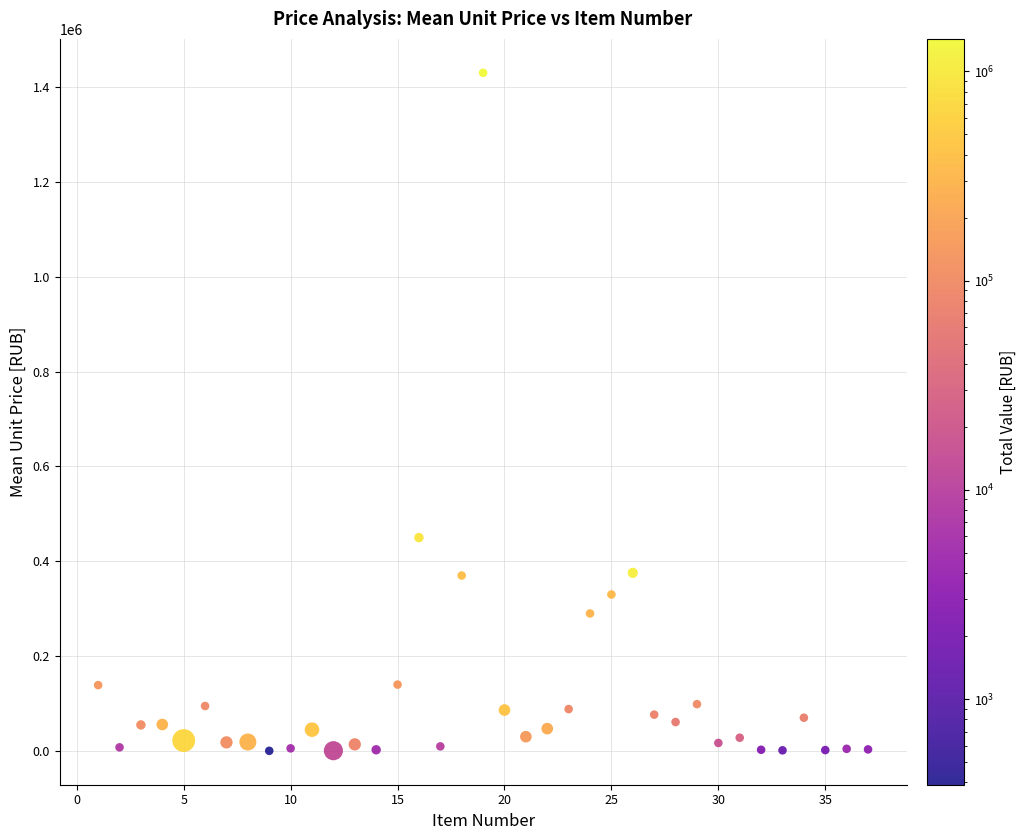

What is the range of X values (max minus min)?

36.0